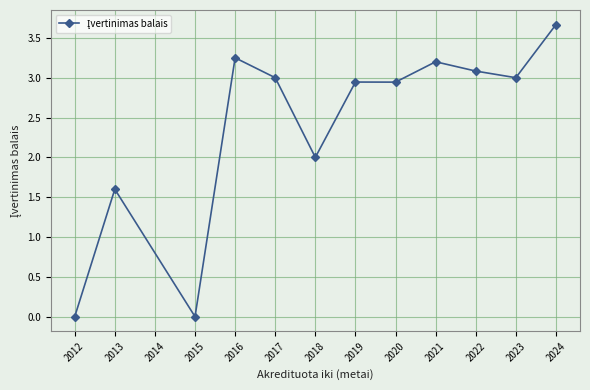

Which category has the highest value across all series?

2024